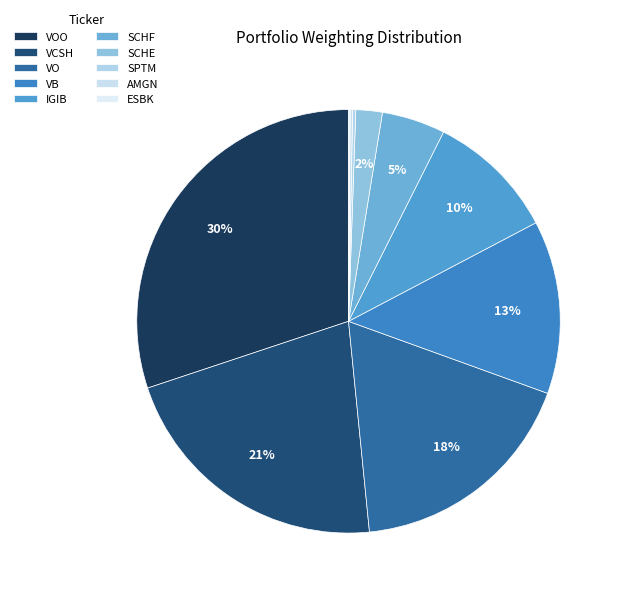

To the nearest percent, what is the difference between the largest and smallest slice percentages?

30%